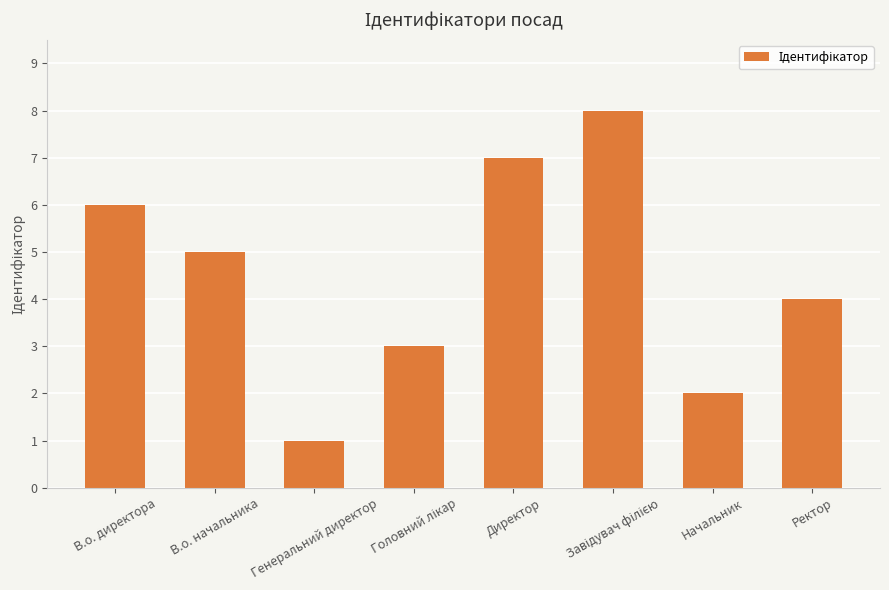

Reading left to right, extract all data points from this chart.

6	5	1	3	7	8	2	4